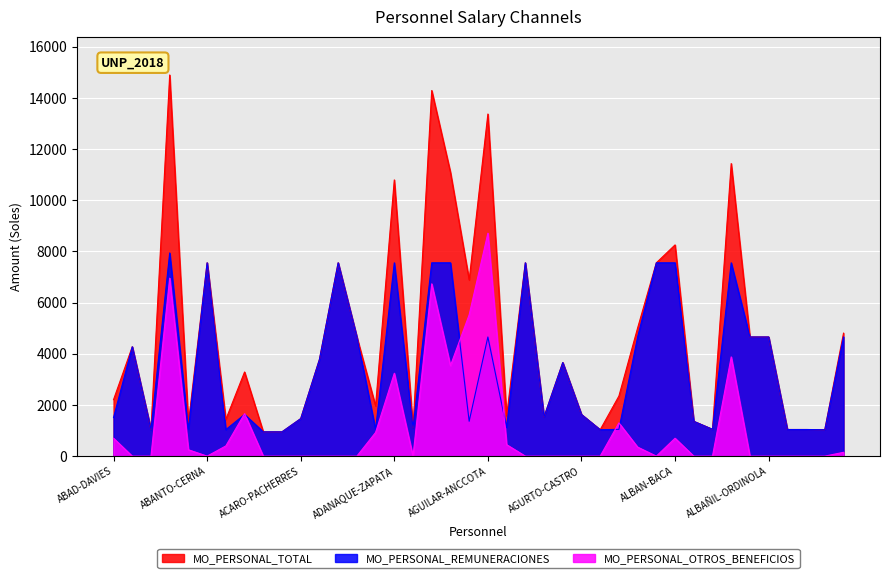

Reading left to right, extract all data points from this chart.

MO_PERSONAL_REMUNERACIONES: ABAD-DAVIES=1508.9	ABAD-VITE=4274.9	ABAD-MERINO=1041.3	ABAD-SULLON=7942.3	ABADIE-FEBRES=1050.3	ABANTO-CERNA=7557.3	ABARCA-RIMAYCUNA=1036.5	ABRAMONTE-BENITES=1629.9	ABRAMONTE-CRISANTO=950.5	ABURTO-QUISPE=950.5	ACARO-PACHERRES=1466.5	ACOSTA-IPARRAGUIRRE=3778.7	ACOSTA-JARAMA=7557.3	ACOSTA-RUESTA=4658.0	ADANAQUE-NAVARRO=1036.5	ADANAQUE-ZAPATA=7557.3	ADRIANZEN-CASTRO=1110.8	ADRIANZEN-LAMA=7557.3	ADRIANZEN-HUANCAS=7557.3	AGREDA-PALOMINO=1362.5	AGUILAR-ANCCOTA=4658.0	AGUILAR-CHAVEZ=1118.5	AGUILAR-IBAÑEZ=7557.3	AGUILAR-SANTISTEBAN=1534.7	AGUIRRE-ORDINOLA=3658.0	AGURTO-CASTRO=1627.6	AGURTO-OTERO=1033.5	AGURTO-SILVA=1048.6	AHUMADA-RIVERA=4658.0	ALARCON-MELGAR=7557.3	ALBAN-BACA=7557.3	ALBAN-JUAREZ=1361.2	ALBAN-MIRANDA=1049.1	ALBAN-PALACIOS=7557.3	ALBAN-SUAREZ=4658.0	ALBAÑIL-ORDINOLA=4658.0	ALBERCA-CAMIZAN=1041.3	ALBERCA-GARCIA=1041.3	ALBERCA-VICENTE=1033.5	ALBINES-SALAZAR=4658.0
MO_PERSONAL_OTROS_BENEFICIOS: ABAD-DAVIES=700.0	ABAD-VITE=0.0	ABAD-MERINO=0.0	ABAD-SULLON=6957.1	ABADIE-FEBRES=250.0	ABANTO-CERNA=0.0	ABARCA-RIMAYCUNA=400.0	ABRAMONTE-BENITES=1660.0	ABRAMONTE-CRISANTO=0.0	ABURTO-QUISPE=0.0	ACARO-PACHERRES=0.0	ACOSTA-IPARRAGUIRRE=0.0	ACOSTA-JARAMA=0.0	ACOSTA-RUESTA=0.0	ADANAQUE-NAVARRO=925.0	ADANAQUE-ZAPATA=3240.0	ADRIANZEN-CASTRO=0.0	ADRIANZEN-LAMA=6735.0	ADRIANZEN-HUANCAS=3538.0	AGREDA-PALOMINO=5525.0	AGUILAR-ANCCOTA=8715.0	AGUILAR-CHAVEZ=450.0	AGUILAR-IBAÑEZ=0.0	AGUILAR-SANTISTEBAN=0.0	AGUIRRE-ORDINOLA=0.0	AGURTO-CASTRO=0.0	AGURTO-OTERO=0.0	AGURTO-SILVA=1300.0	AHUMADA-RIVERA=354.1	ALARCON-MELGAR=0.0	ALBAN-BACA=700.0	ALBAN-JUAREZ=0.0	ALBAN-MIRANDA=0.0	ALBAN-PALACIOS=3879.0	ALBAN-SUAREZ=0.0	ALBAÑIL-ORDINOLA=0.0	ALBERCA-CAMIZAN=0.0	ALBERCA-GARCIA=0.0	ALBERCA-VICENTE=0.0	ALBINES-SALAZAR=150.0
MO_PERSONAL_TOTAL: ABAD-DAVIES=2208.9	ABAD-VITE=4274.9	ABAD-MERINO=1041.3	ABAD-SULLON=14899.4	ABADIE-FEBRES=1300.3	ABANTO-CERNA=7557.3	ABARCA-RIMAYCUNA=1436.5	ABRAMONTE-BENITES=3289.9	ABRAMONTE-CRISANTO=950.5	ABURTO-QUISPE=950.5	ACARO-PACHERRES=1466.5	ACOSTA-IPARRAGUIRRE=3778.7	ACOSTA-JARAMA=7557.3	ACOSTA-RUESTA=4658.0	ADANAQUE-NAVARRO=1961.5	ADANAQUE-ZAPATA=10797.3	ADRIANZEN-CASTRO=1110.8	ADRIANZEN-LAMA=14292.3	ADRIANZEN-HUANCAS=11095.3	AGREDA-PALOMINO=6887.6	AGUILAR-ANCCOTA=13373.0	AGUILAR-CHAVEZ=1568.5	AGUILAR-IBAÑEZ=7557.3	AGUILAR-SANTISTEBAN=1534.7	AGUIRRE-ORDINOLA=3658.0	AGURTO-CASTRO=1627.6	AGURTO-OTERO=1033.5	AGURTO-SILVA=2348.6	AHUMADA-RIVERA=5012.1	ALARCON-MELGAR=7557.3	ALBAN-BACA=8257.3	ALBAN-JUAREZ=1361.2	ALBAN-MIRANDA=1049.1	ALBAN-PALACIOS=11436.3	ALBAN-SUAREZ=4658.0	ALBAÑIL-ORDINOLA=4658.0	ALBERCA-CAMIZAN=1041.3	ALBERCA-GARCIA=1041.3	ALBERCA-VICENTE=1033.5	ALBINES-SALAZAR=4808.0